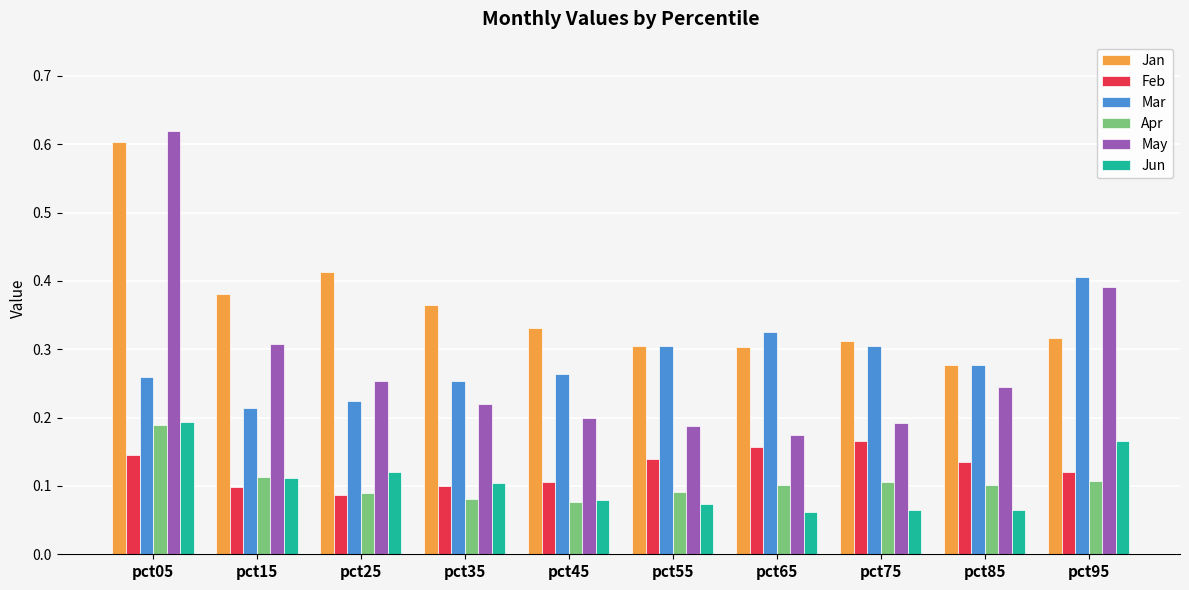

How many Feb values are between 0 and 1?

10